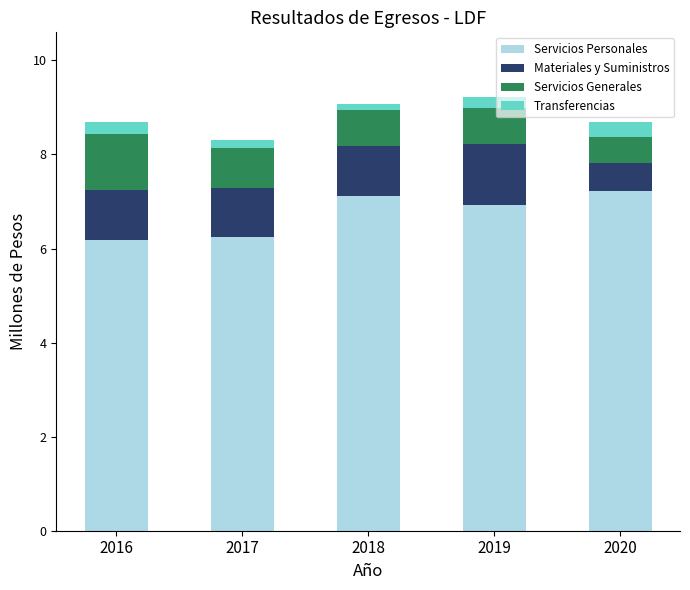

How many bars are there in total?

5